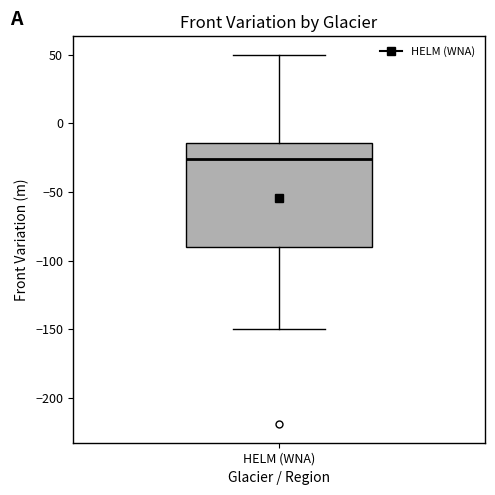

Read this box plot against the y-axis: the position of the median line, the range covered by the box, and the ends of both whiskers. The values are not printed on the chart, so give them approximately, as read against the axis.

median -25, box -90 to -15, whiskers -150 to 50